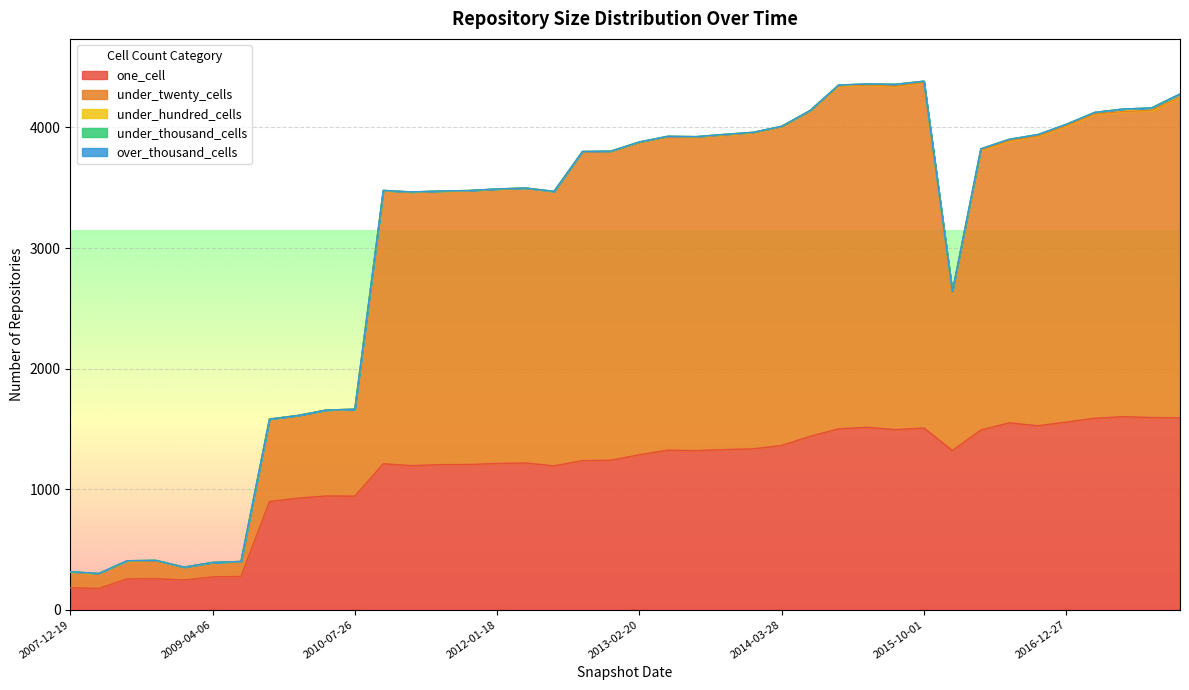

Which series has the largest total across all categories?

under_twenty_cells